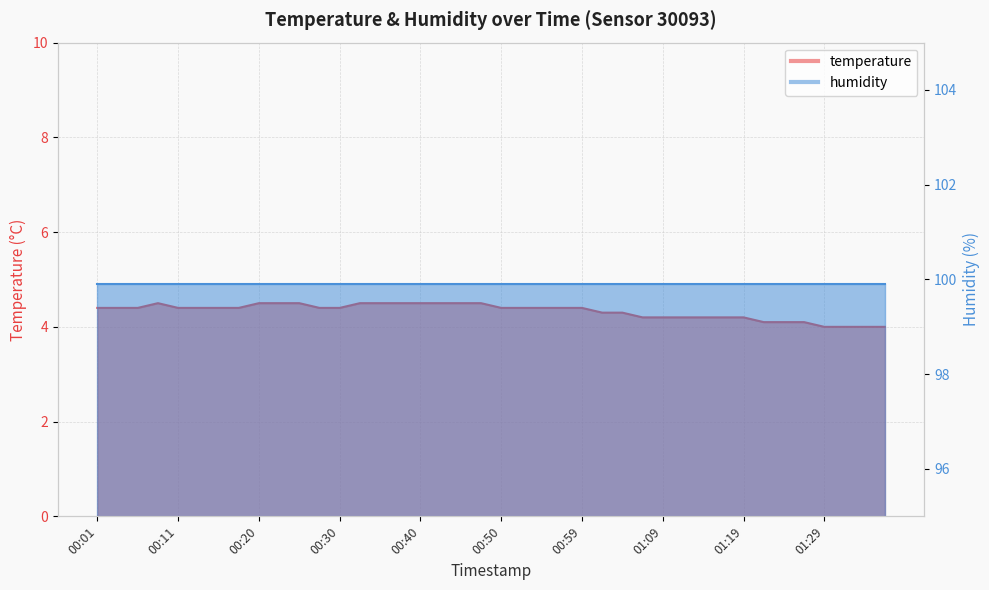

Rank the categories by value from highest to lowest.

00:08, 00:20, 00:23, 00:25, 00:33, 00:35, 00:37, 00:40, 00:42, 00:45, 00:47, 00:01, 00:03, 00:06, 00:11, 00:13, 00:15, 00:18, 00:28, 00:30, 00:50, 00:52, 00:55, 00:57, 00:59, 01:02, 01:04, 01:07, 01:09, 01:12, 01:14, 01:17, 01:19, 01:21, 01:24, 01:26, 01:29, 01:31, 01:34, 01:36